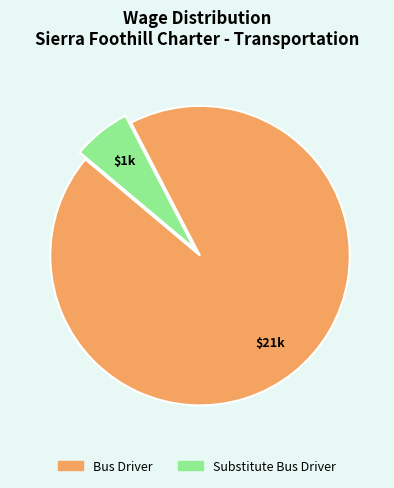

Is it true that Bus Driver is 94% of the pie?

True